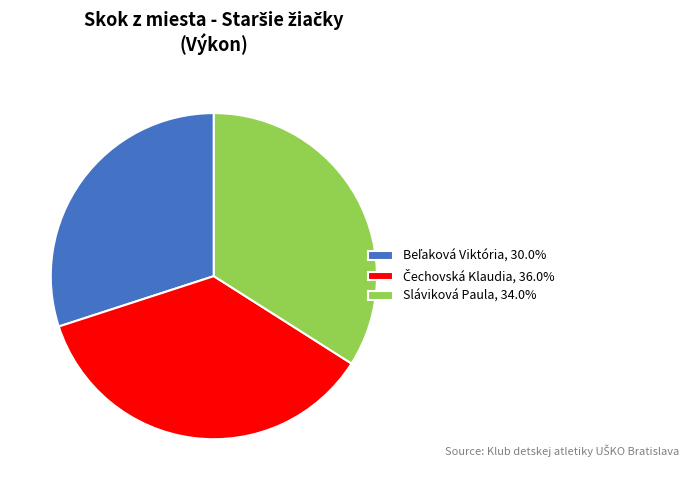

Is it true that Sláviková Paula is 34% of the pie?

True